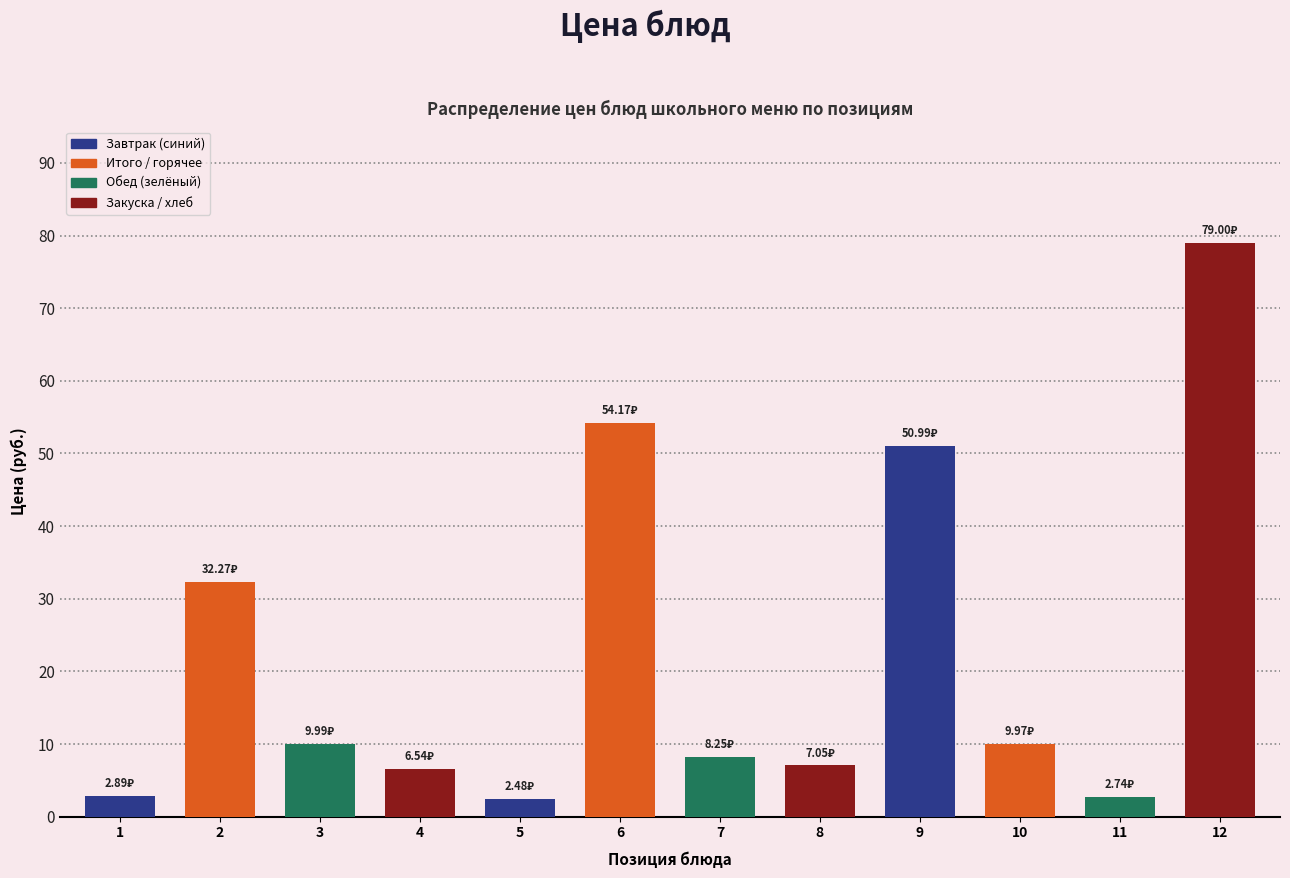

What is the change in value from 3 to 6?

+44.2